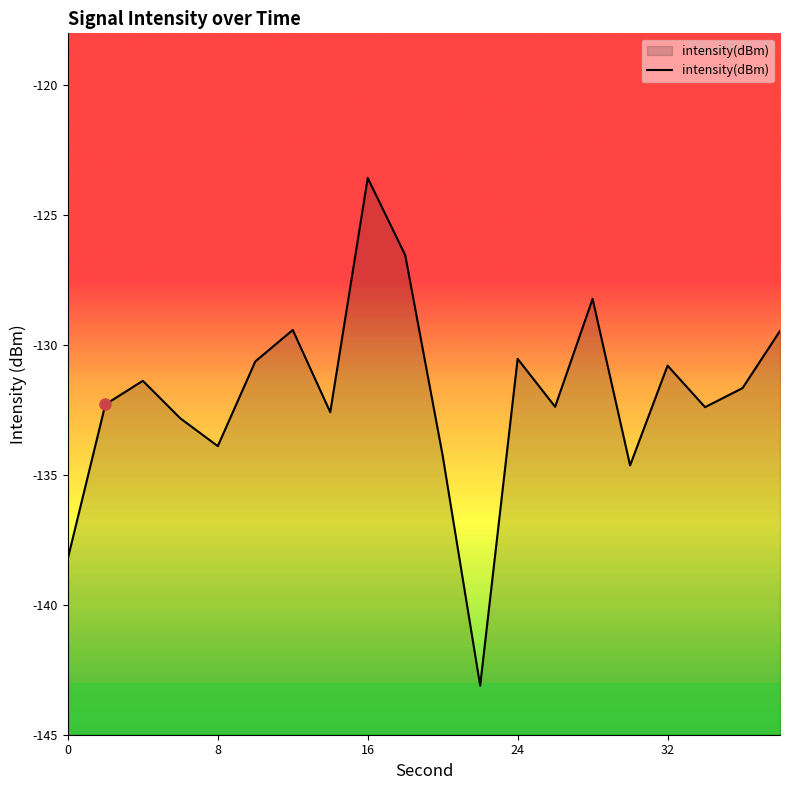

Reading right to left, extract all data points from this chart.

-129.5	-131.7	-132.4	-130.8	-134.6	-128.2	-132.4	-130.5	-143.1	-134.3	-126.5	-123.6	-132.6	-129.4	-130.6	-133.9	-132.8	-131.4	-132.3	-138.2